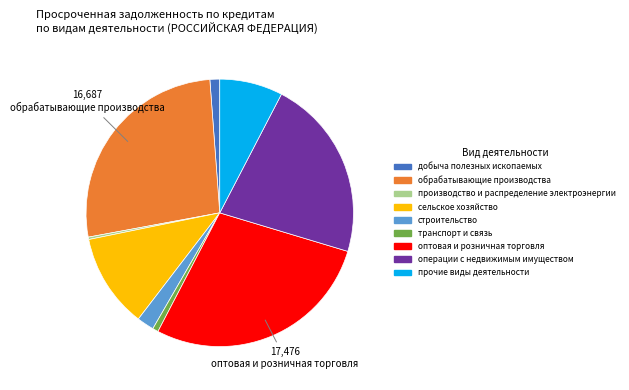

What is the ratio of the value at обрабатывающие производства to the value at транспорт и связь?

38.5